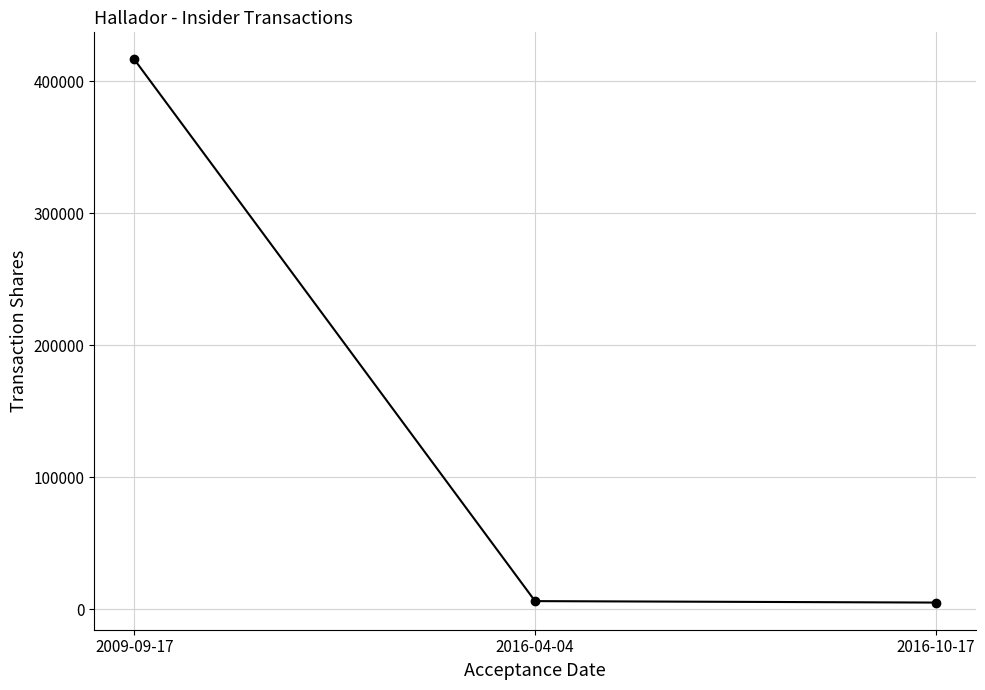

What is the difference between the values at 2016-04-04 and 2016-10-17?

1100